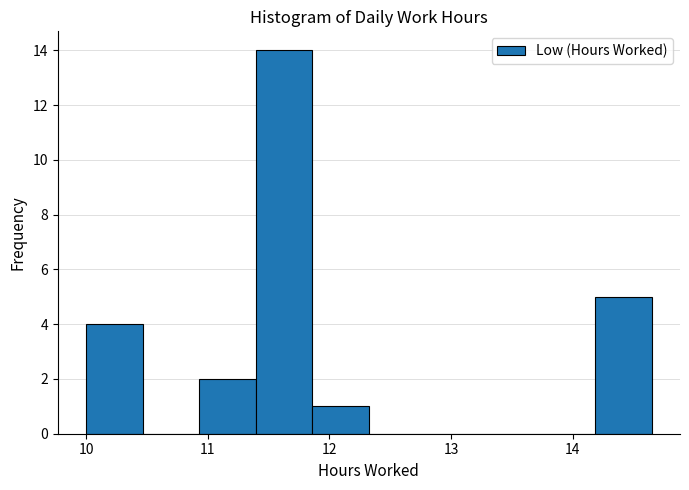

What is the height of the bar covering 11.4 to 11.9 on the x-axis? Neither the bar edges nor the heights are printed on the chart, so give them approximately, as read against the axes.

14